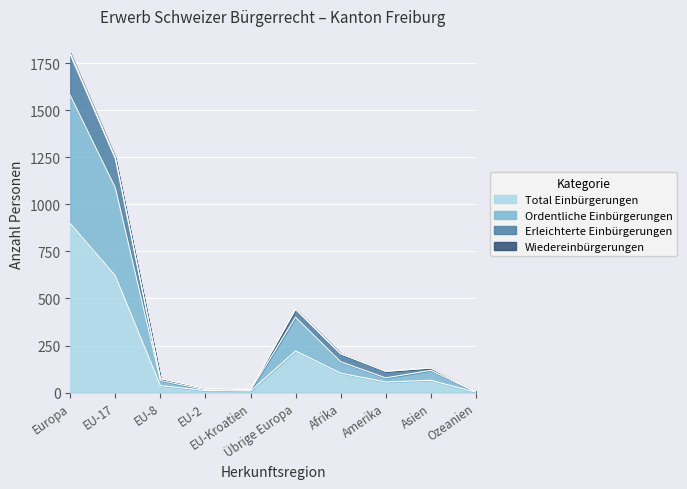

Where is the first local minimum for Ordentliche Einbürgerungen?

EU-Kroatien